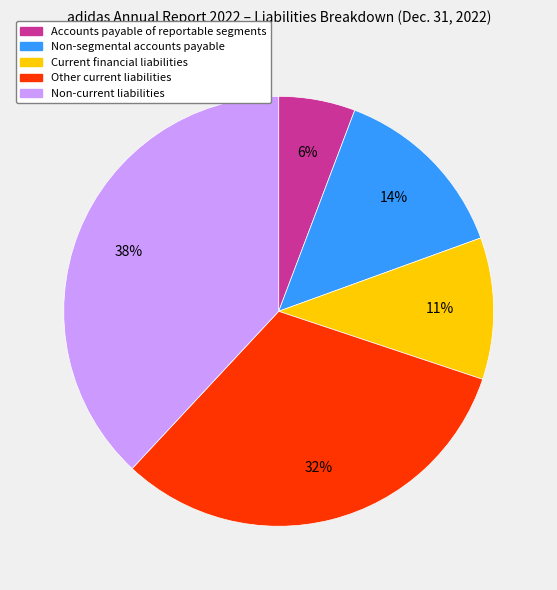

The Accounts payable of reportable segments slice represents 1% of the pie. True or false?

False